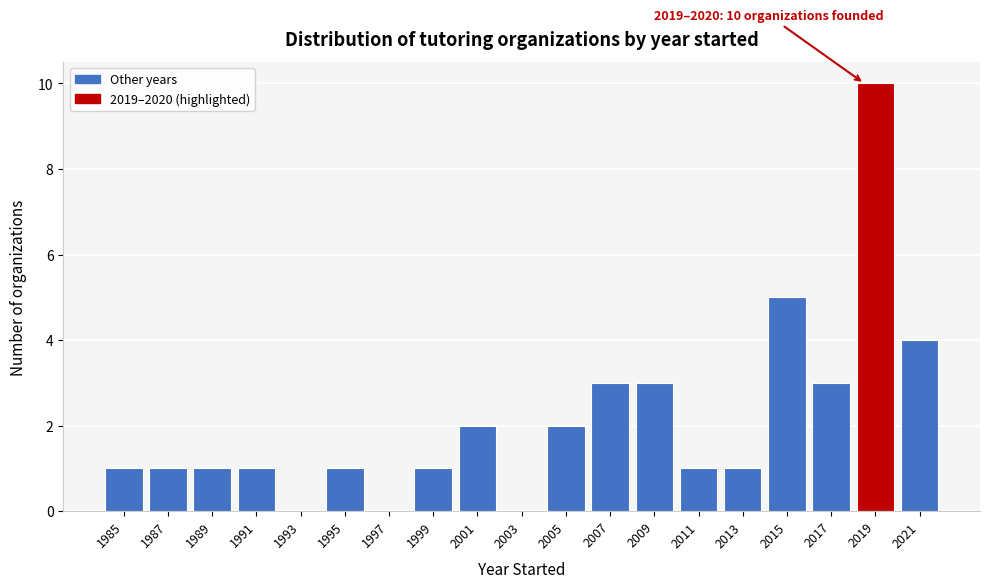

Reading left to right, transcribe all the data shown in this chart.

1985=1	1987=1	1989=1	1991=1	1993=0	1995=1	1997=0	1999=1	2001=2	2003=0	2005=2	2007=3	2009=3	2011=1	2013=1	2015=5	2017=3	2019=10	2021=4